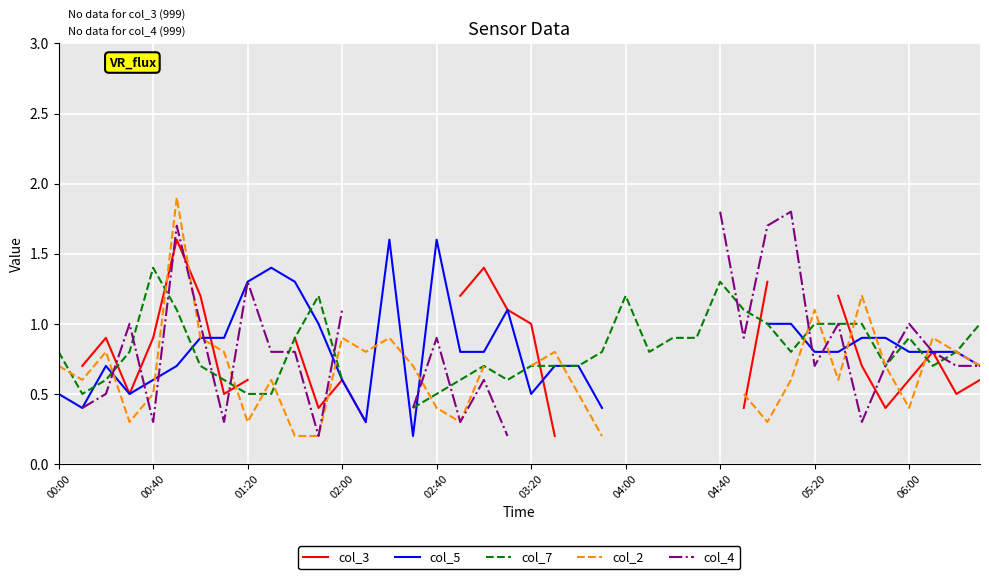

How many lines are shown in the chart?

5